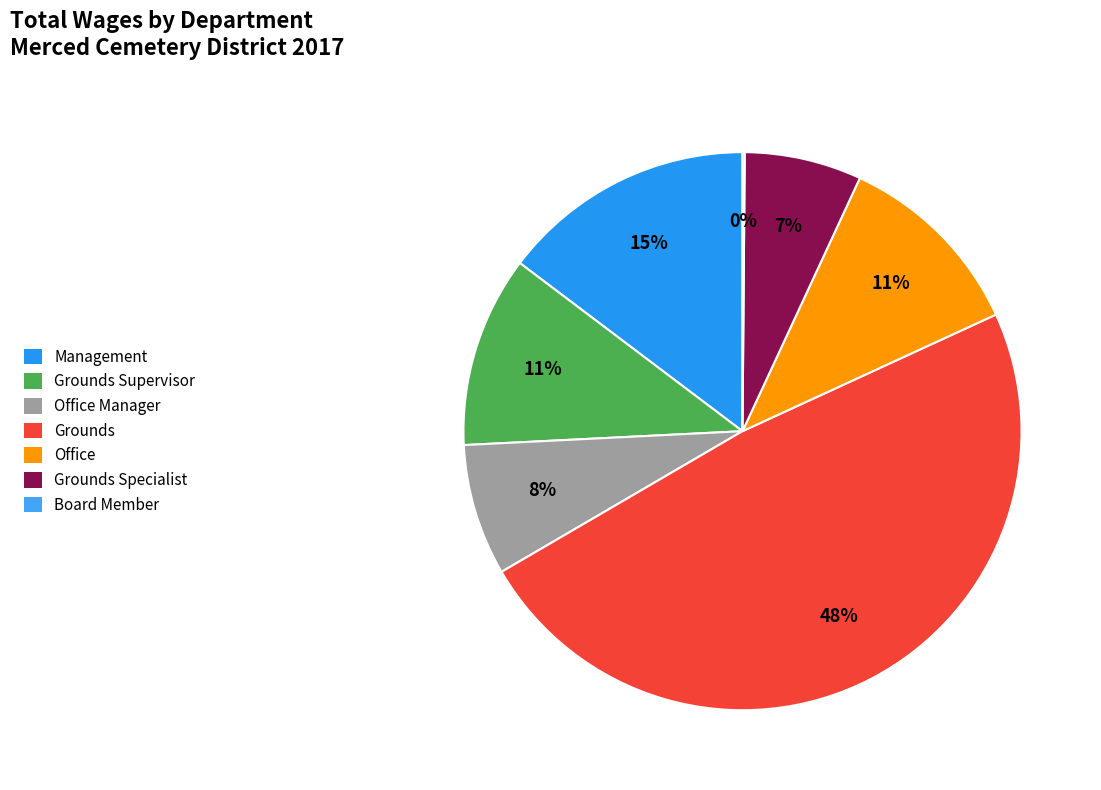

Between Grounds Supervisor and Management, which is larger?

Management